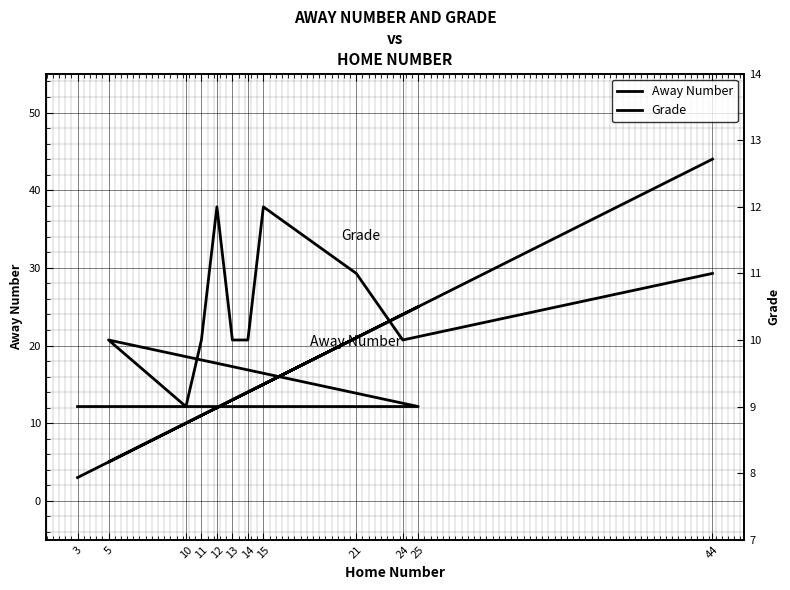

What position from the left is 13?

7